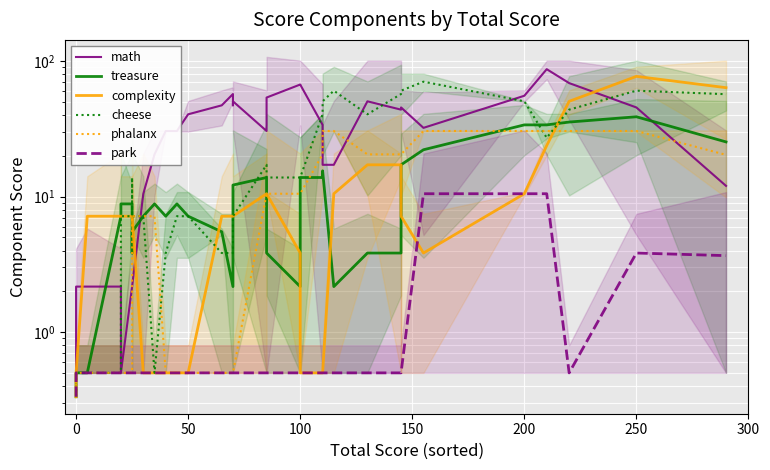

The phalanx series shows 16.7 at 100. True or false?

False